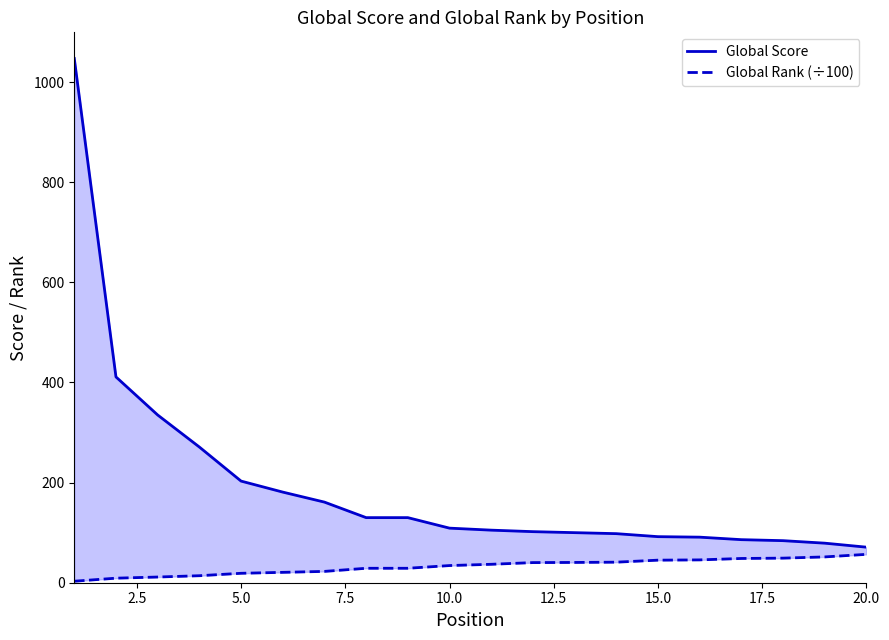

True or false: Global Score and Global Rank (÷100) intersect in this chart.

False